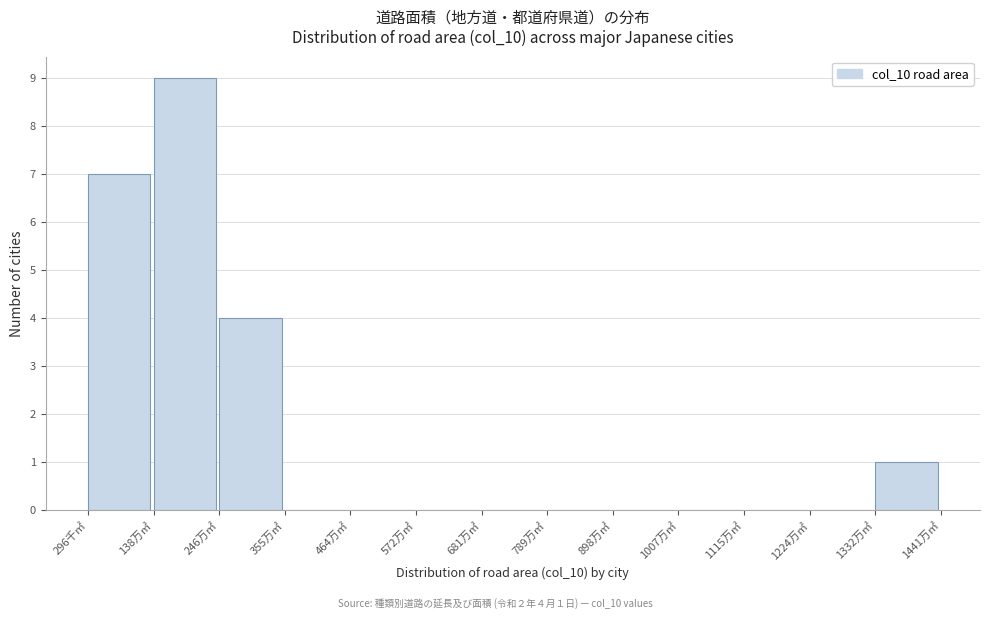

Reading left to right, extract all data points from this chart.

296千㎡=7	138万㎡=9	246万㎡=4	355万㎡=0	464万㎡=0	572万㎡=0	681万㎡=0	789万㎡=0	898万㎡=0	1007万㎡=0	1115万㎡=0	1224万㎡=0	1332万㎡=1